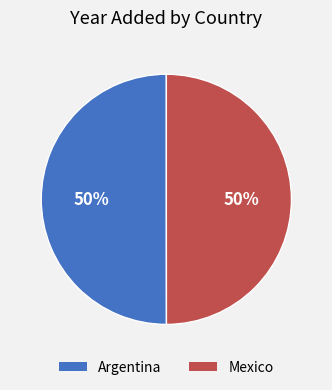

Is it true that Argentina is 50% of the pie?

True